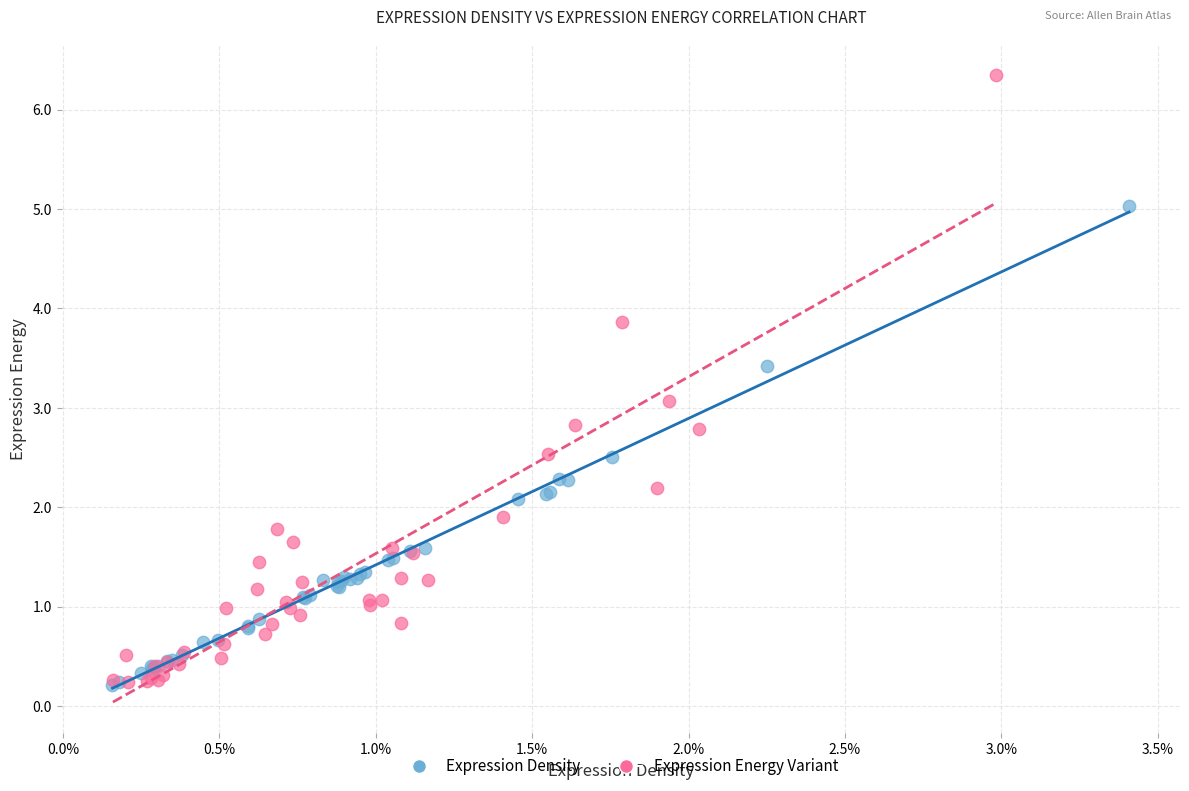

Which series contains the highest Y value?

Expression Energy Variant